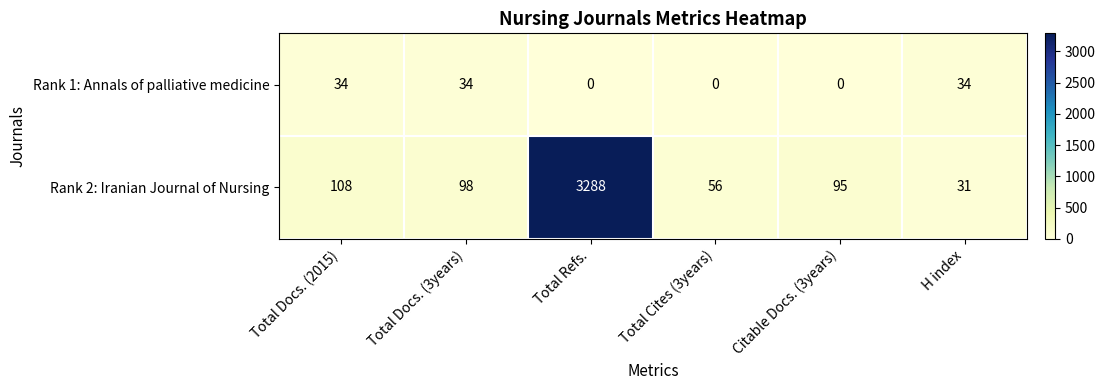

Reading left to right, transcribe all the data shown in this chart.

Rank 1: Annals of palliative medicine: 34	34	0	0	0	34
Rank 2: Iranian Journal of Nursing: 108	98	3288	56	95	31